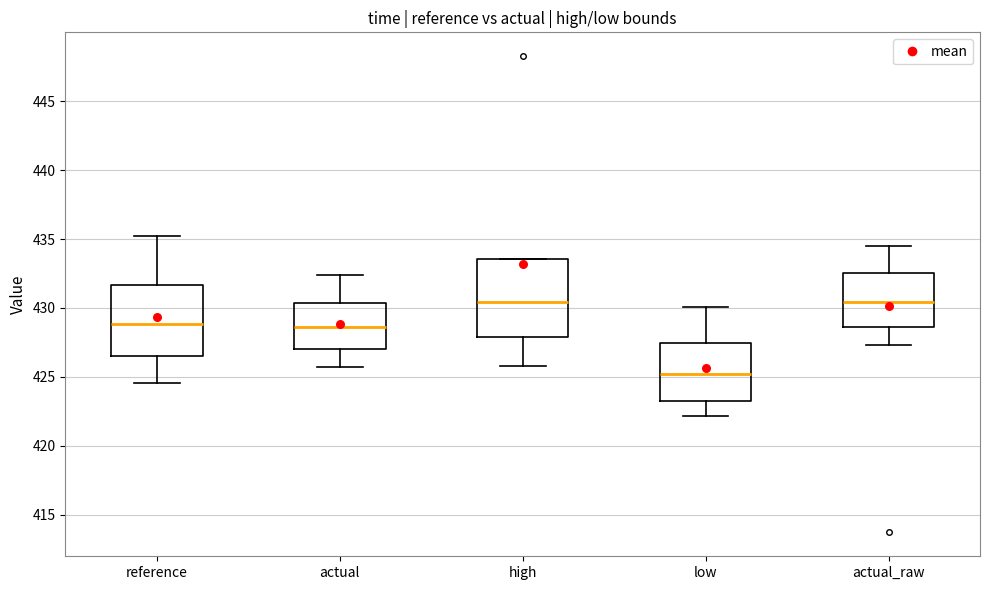

Which box is the tallest, from its lower edge to its upper edge?

high